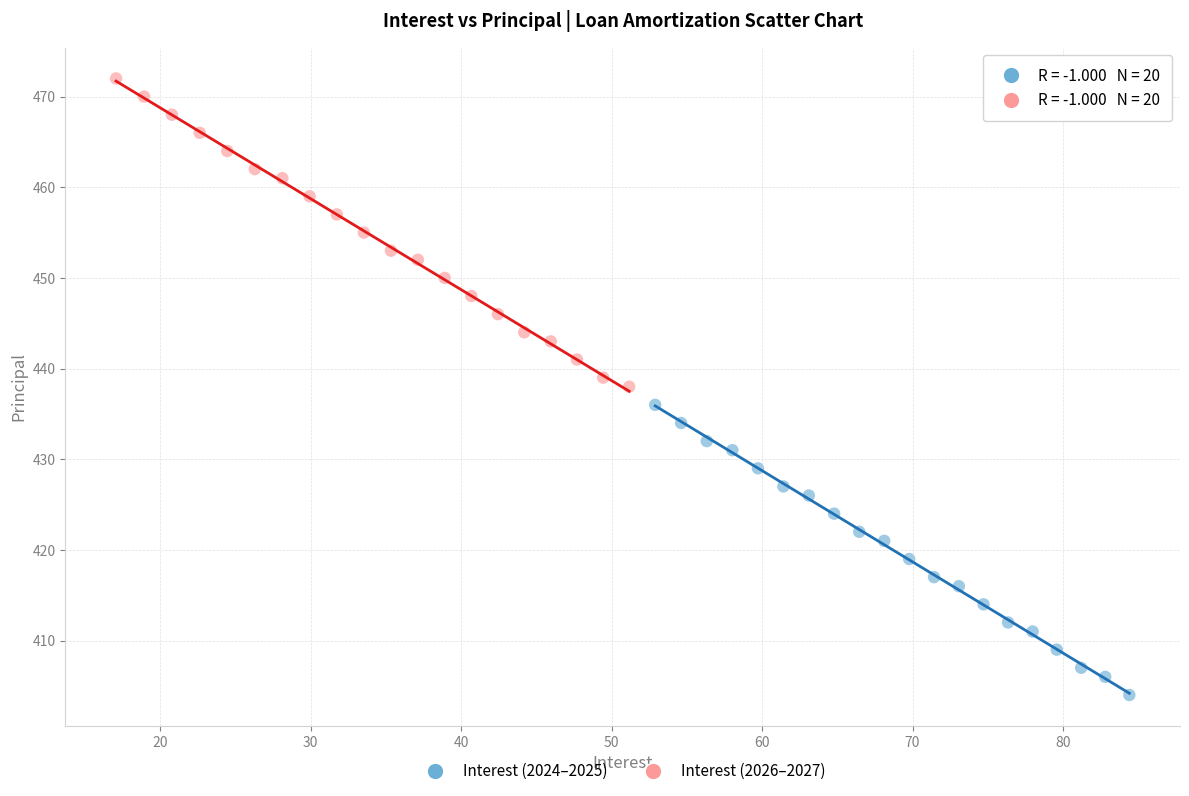

Which series reaches the maximum Y coordinate?

Interest (2026–2027)